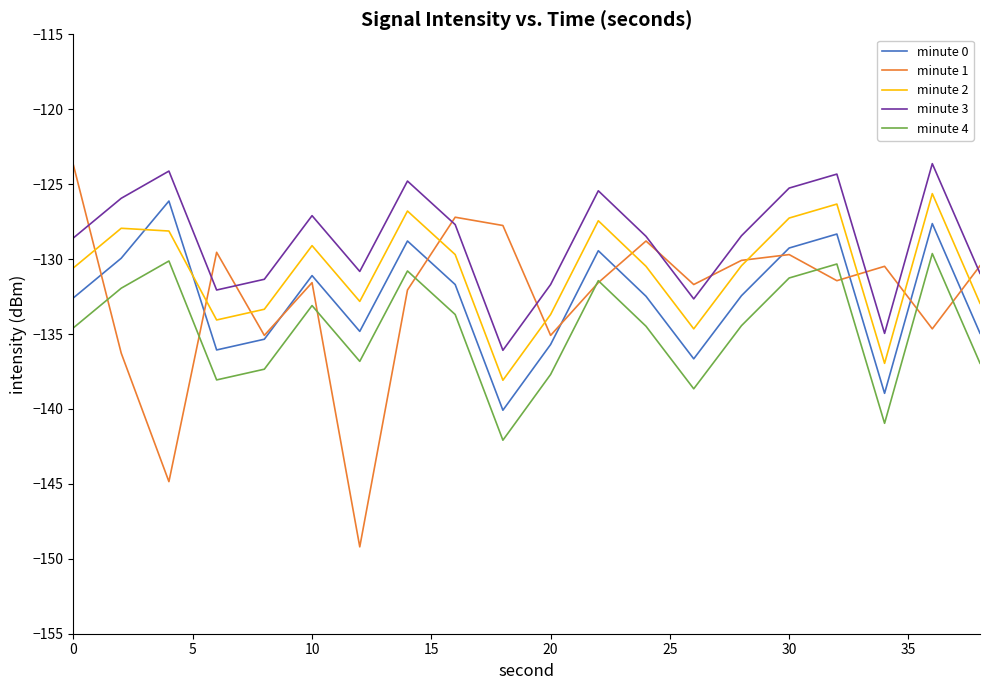

What are all the series names shown in the legend?

minute 0, minute 1, minute 2, minute 3, minute 4